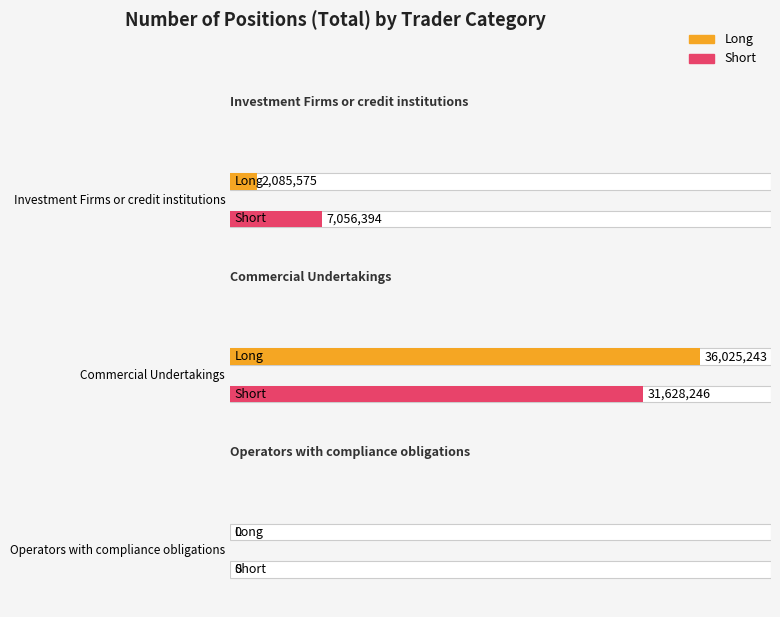

Rank the series by their average value, from lowest to highest.

Long, Short